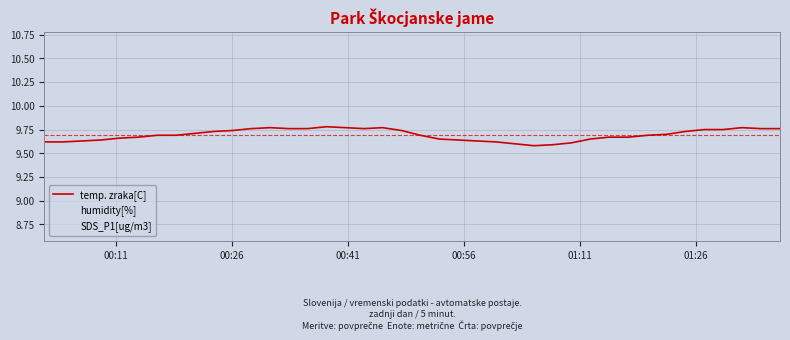

Which has a higher value, 00:11 or 01:26?

01:26